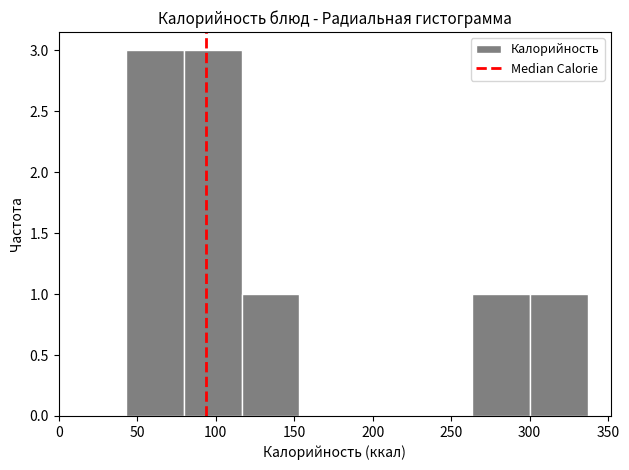

Reading left to right, list every bar in this chart as the range it spans on the x-axis followed by its height. Neither the bar edges nor the heights are printed on the chart, so give them approximately, as read against the axes.

45 to 80: 3
80 to 115: 3
115 to 155: 1
155 to 190: 0
190 to 225: 0
225 to 265: 0
265 to 300: 1
300 to 335: 1